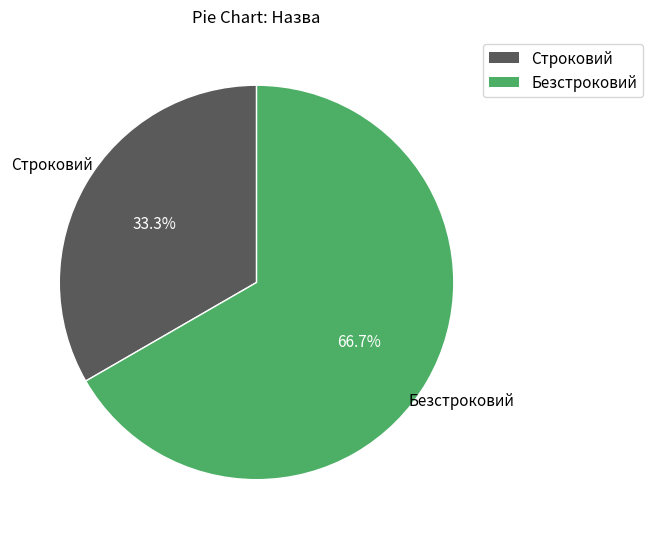

What percentage do Безстроковий and Строковий together represent?

100.0%